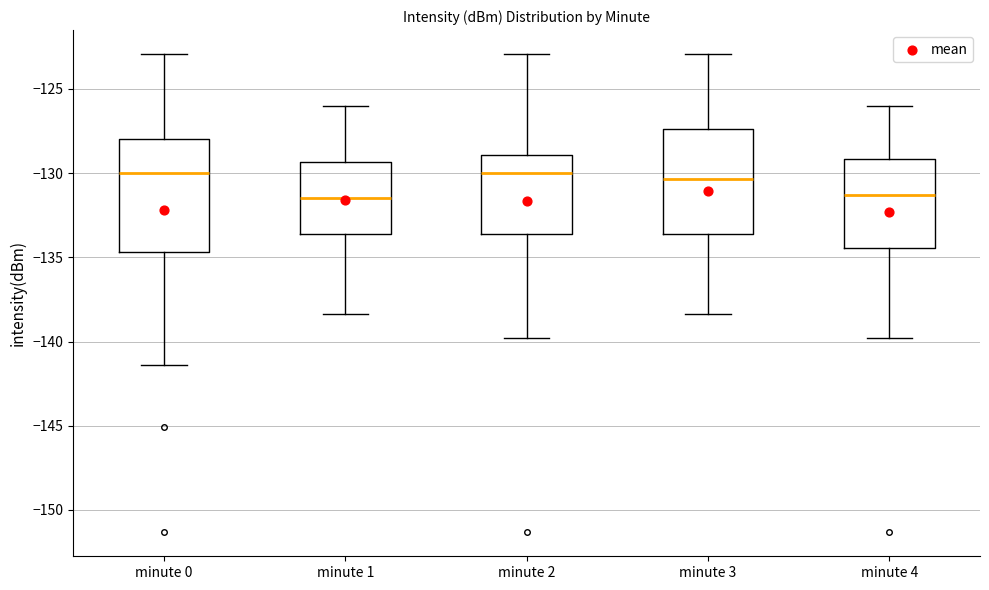

Which box is the tallest, from its lower edge to its upper edge?

minute 0